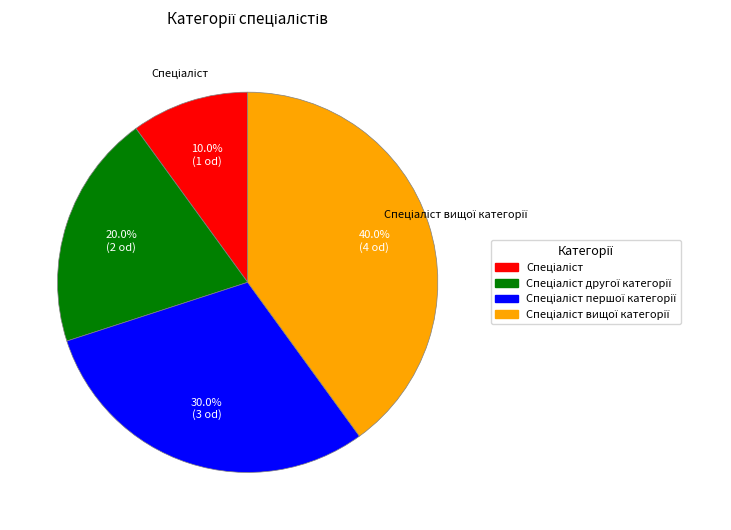

Is there any slice that represents more than half of the pie?

No